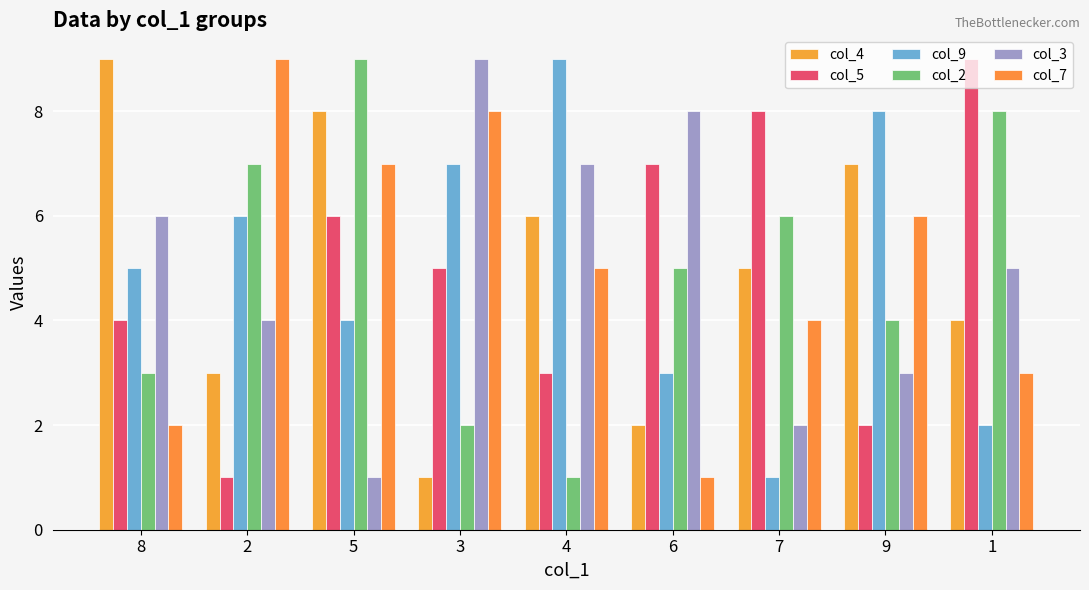

Which series has the widest spread of values?

col_4